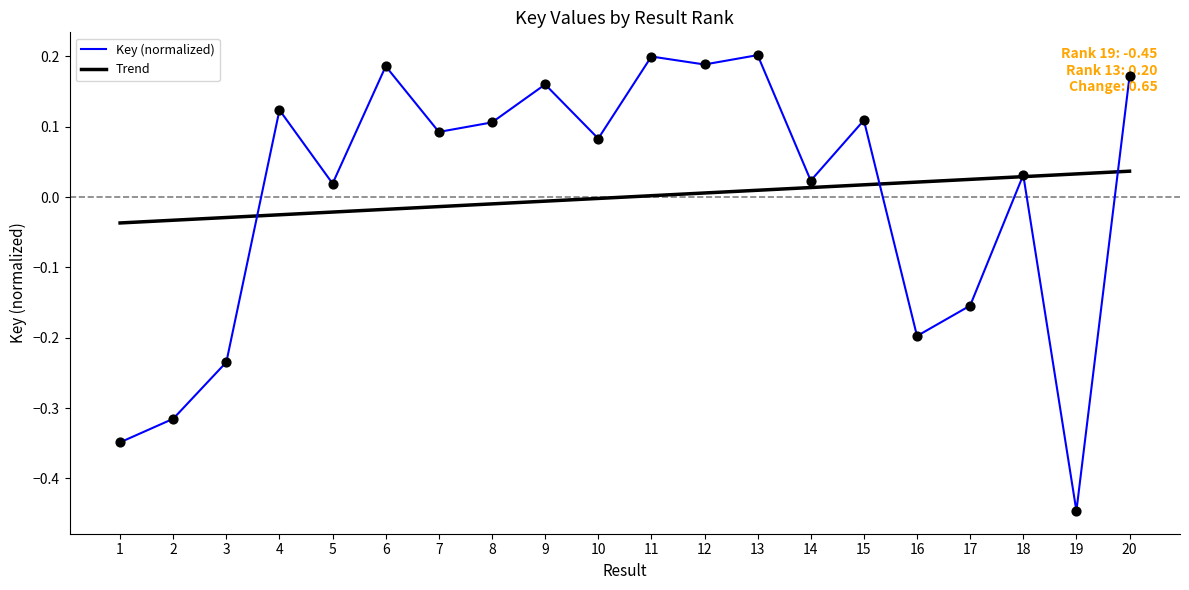

What is the change in value from 5 to 16?

-0.2